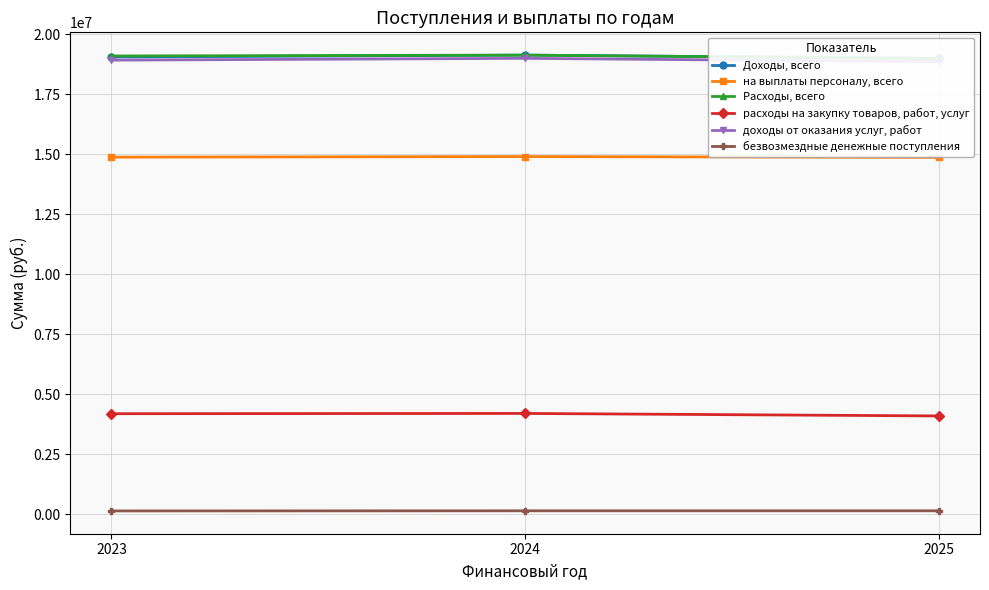

What is the sum of all Расходы, всего values?

57228560.8